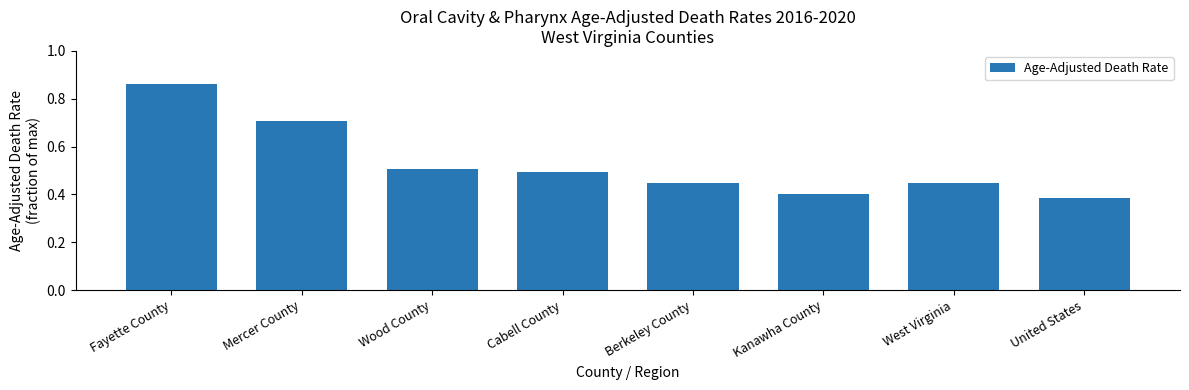

Which label corresponds to the largest value in the chart?

Fayette County